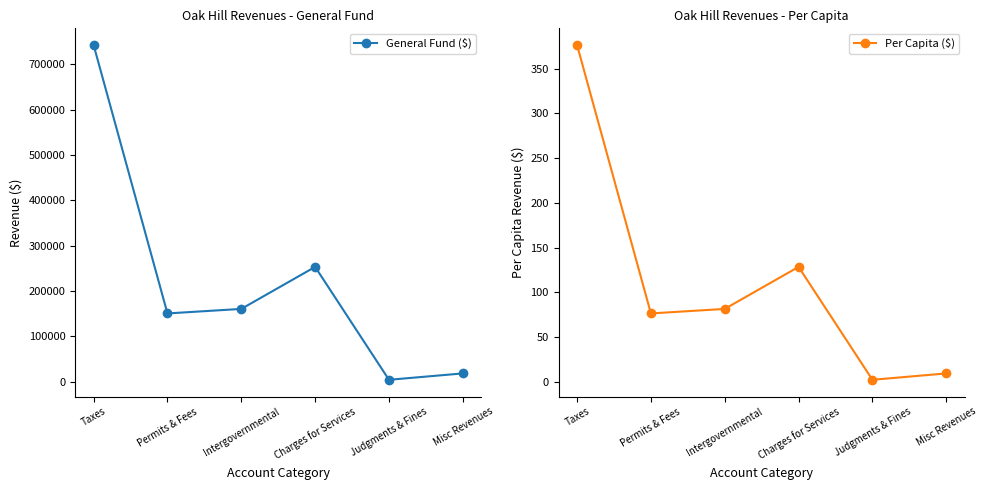

What is the spread (max minus min) of values at Misc Revenues?

18568.6